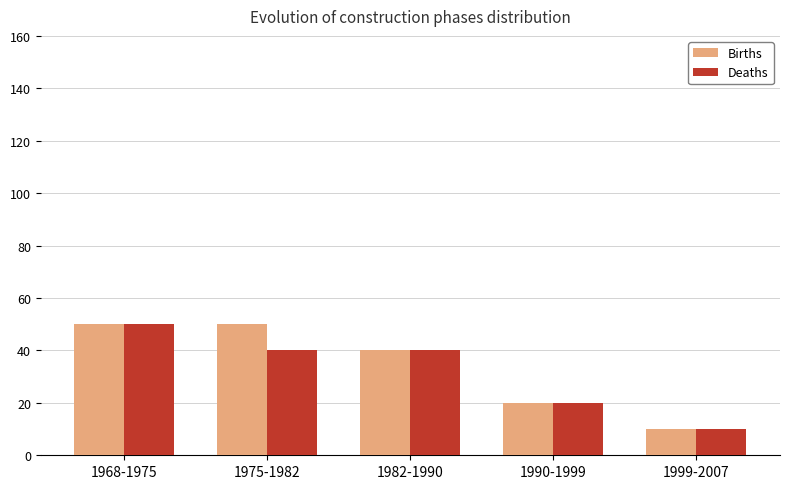

At how many categories does at least one series exceed 38?

3